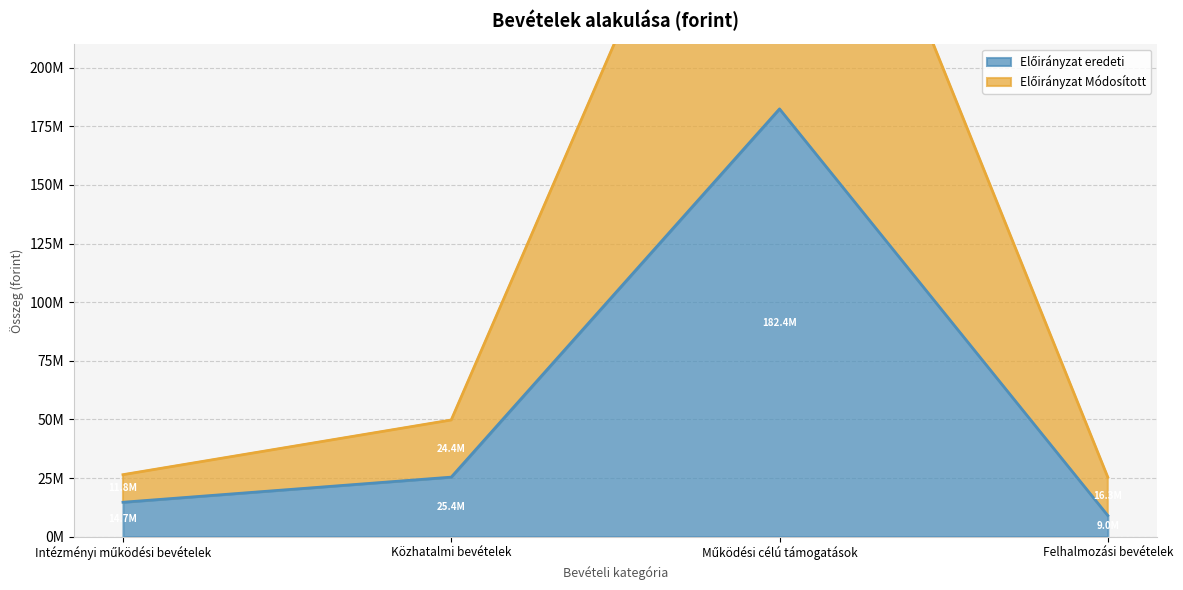

What is the sum of all Előirányzat eredeti values?

231452075